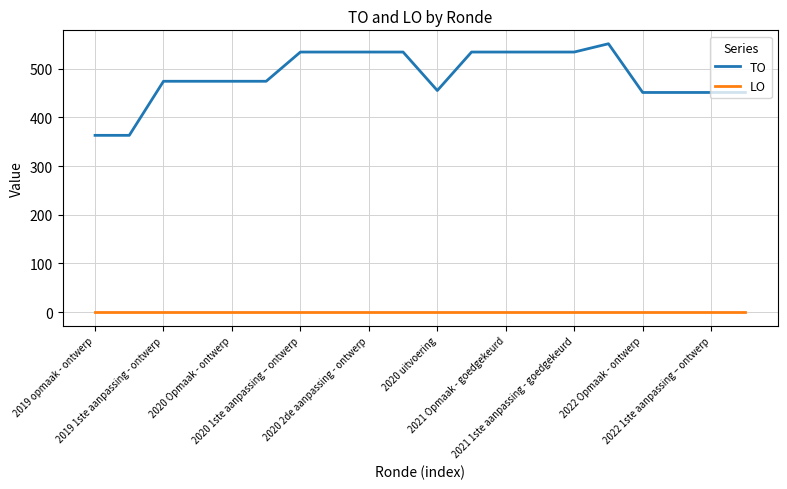

True or false: TO and LO cross at least once.

False